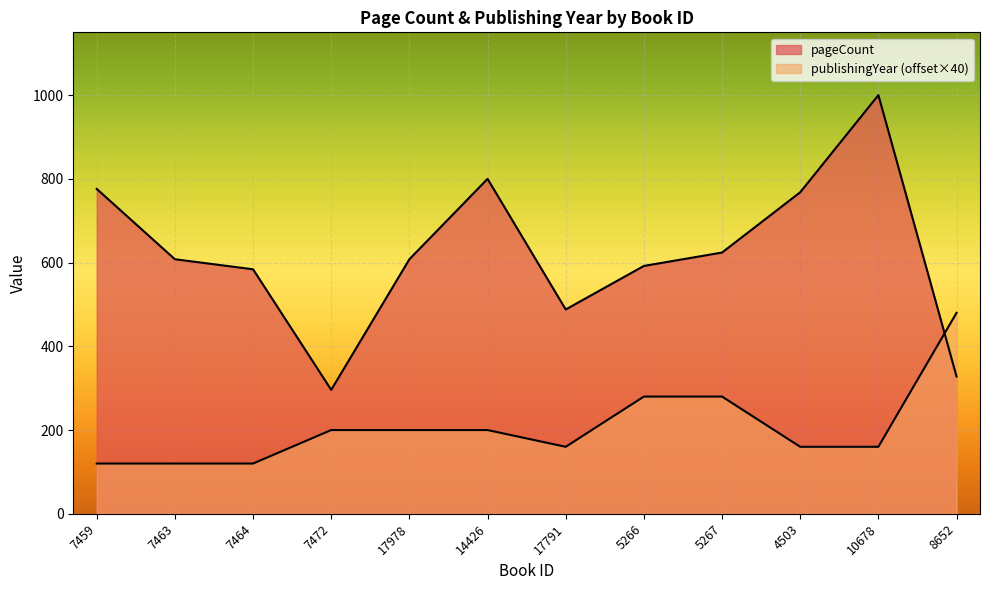

List the labels in order of publishingYear value, smallest first.

7459, 7463, 7464, 17791, 4503, 10678, 7472, 17978, 14426, 5266, 5267, 8652